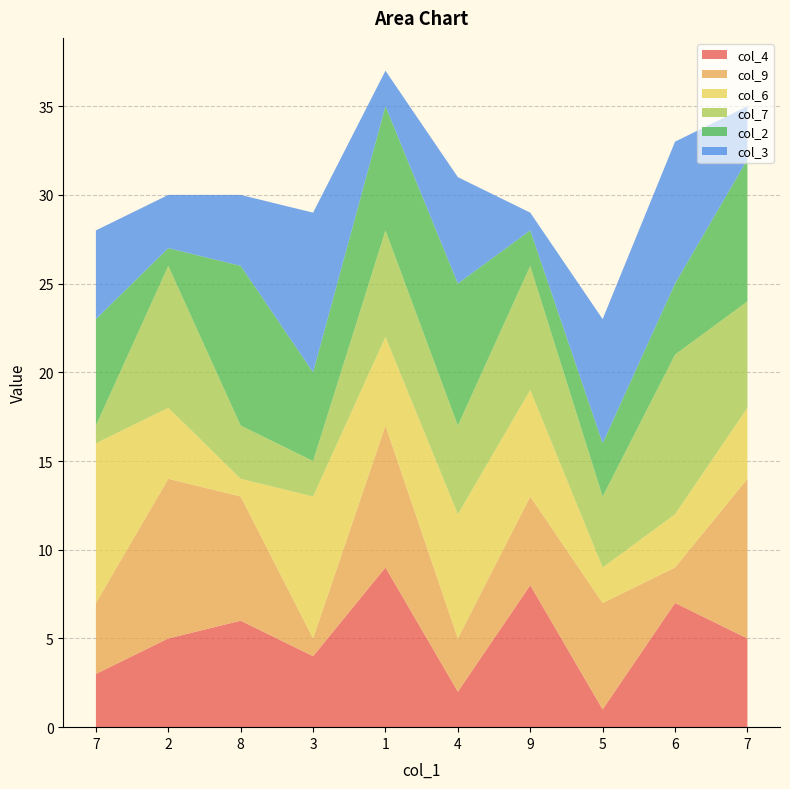

Reading left to right, list all the values displayed in this chart.

col_4: 3	5	6	4	9	2	8	1	7	5
col_9: 4	9	7	1	8	3	5	6	2	9
col_6: 9	4	1	8	5	7	6	2	3	4
col_7: 1	8	3	2	6	5	7	4	9	6
col_2: 6	1	9	5	7	8	2	3	4	8
col_3: 5	3	4	9	2	6	1	7	8	3